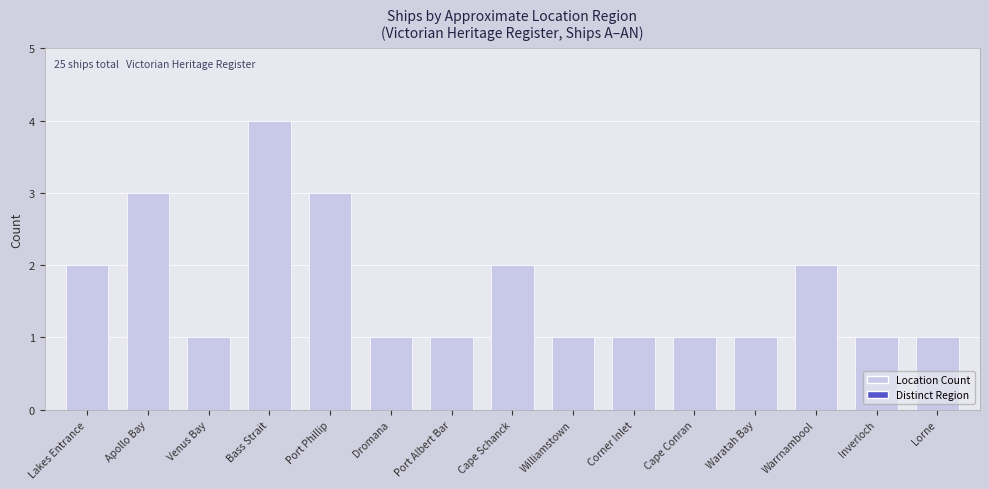

What is the label of the 12th bar from the right?

Bass Strait